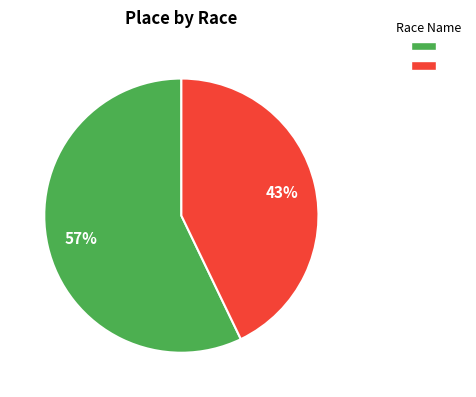

Does any single category account for the majority?

Yes